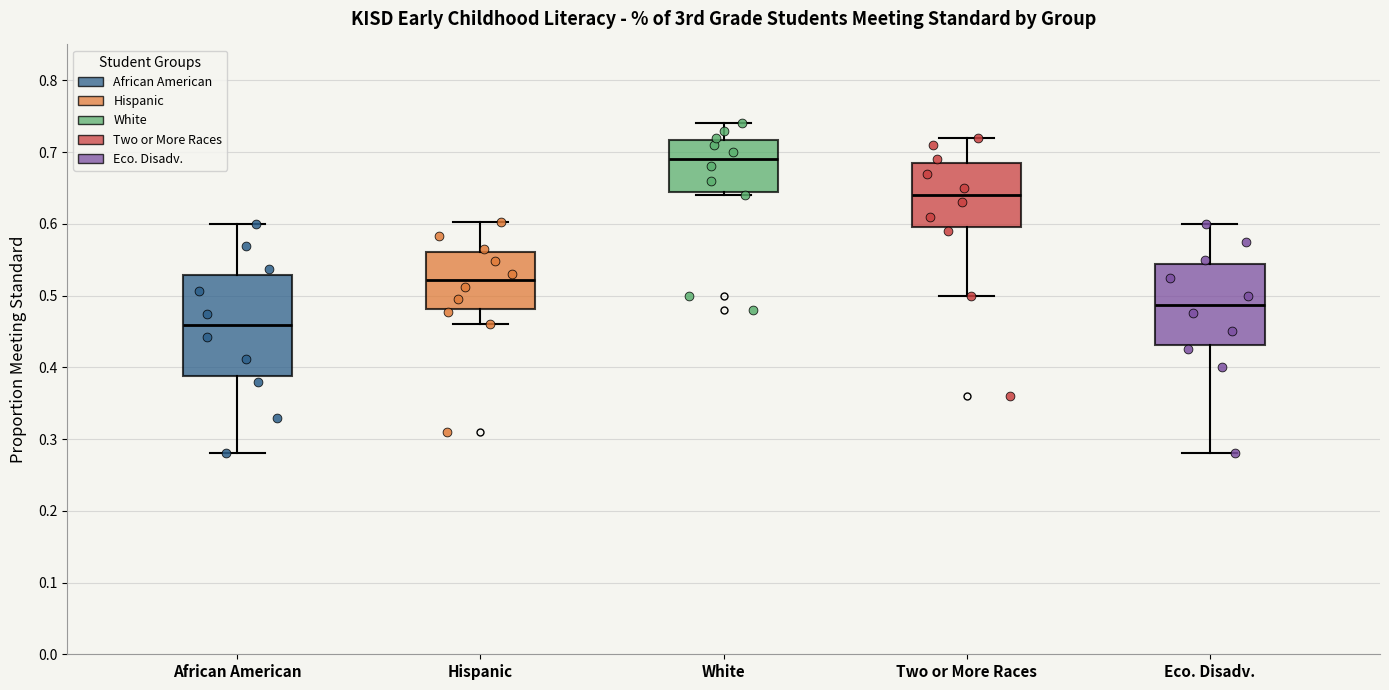

Comparing the boxes themselves (not the whiskers), which one is the tallest?

African American